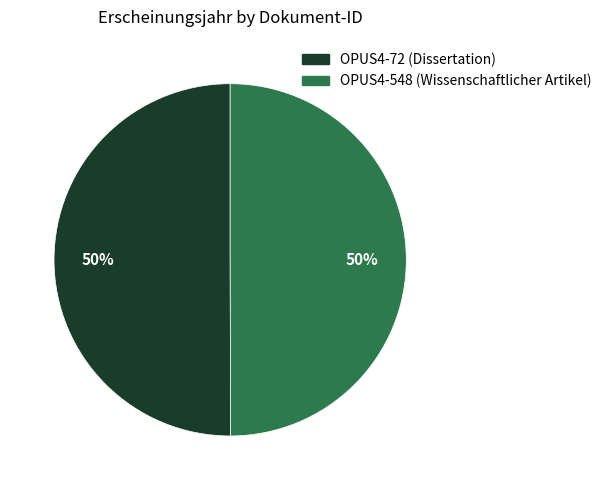

To the nearest percent, what portion does OPUS4-548 (Wissenschaftlicher Artikel) represent?

50%